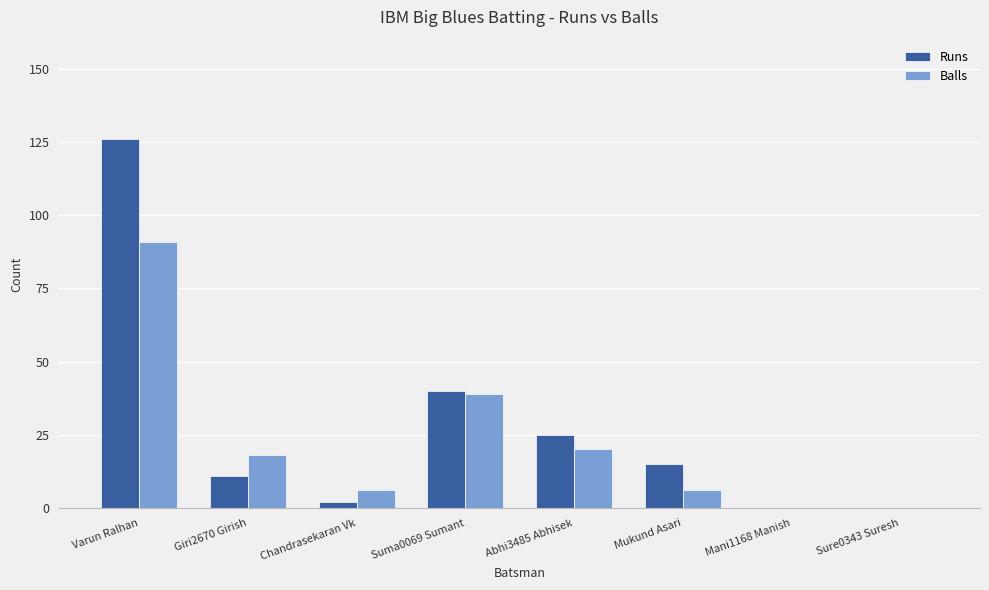

The Balls series shows 26 at Giri2670 Girish. True or false?

False